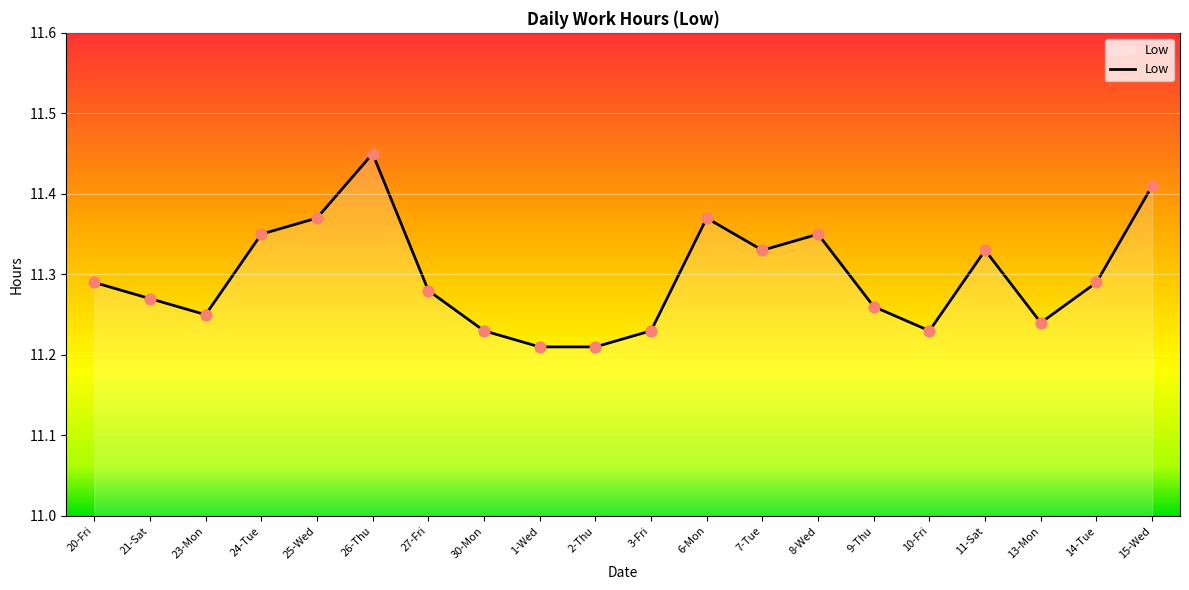

What is the ratio of the value at 23-Mon to the value at 26-Thu?

1.0